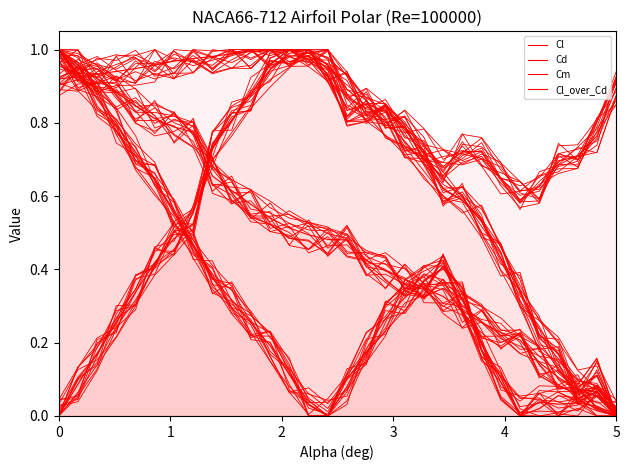

The Cl_over_Cd series shows 0.0 at 27. True or false?

False